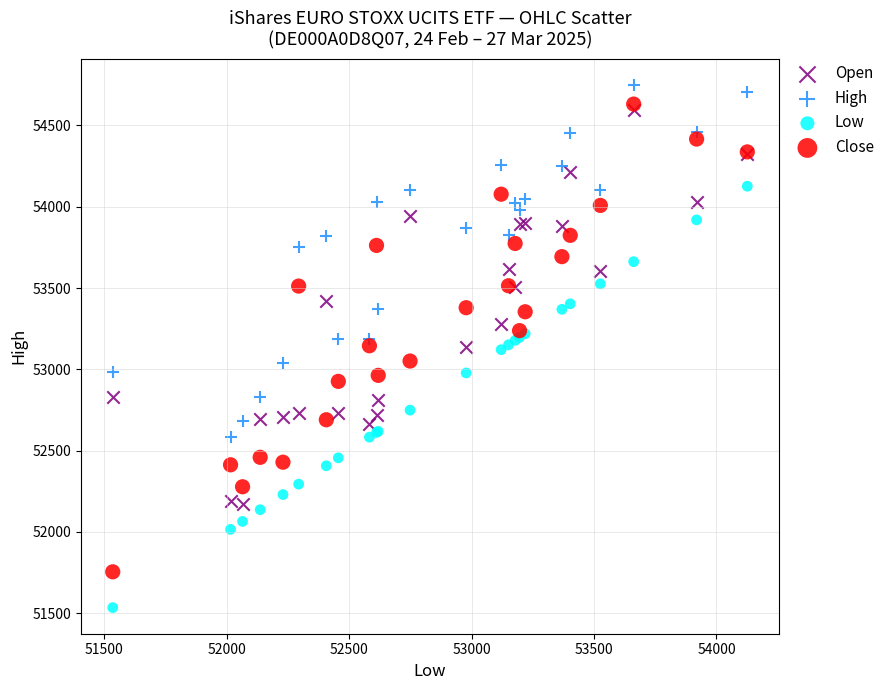

What are all the series names shown in the legend?

Open, High, Low, Close